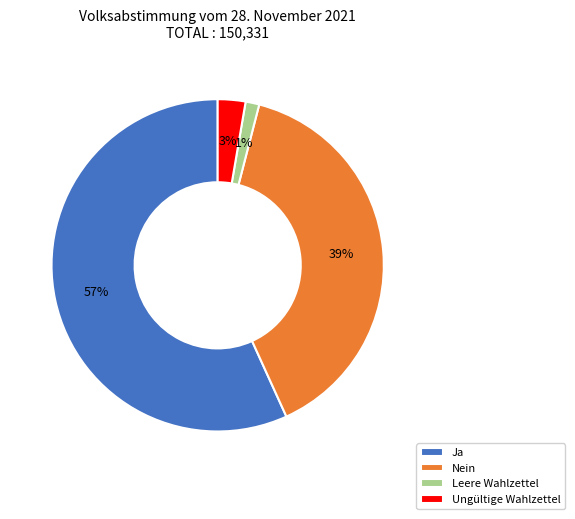

How many segments does this pie chart have?

4